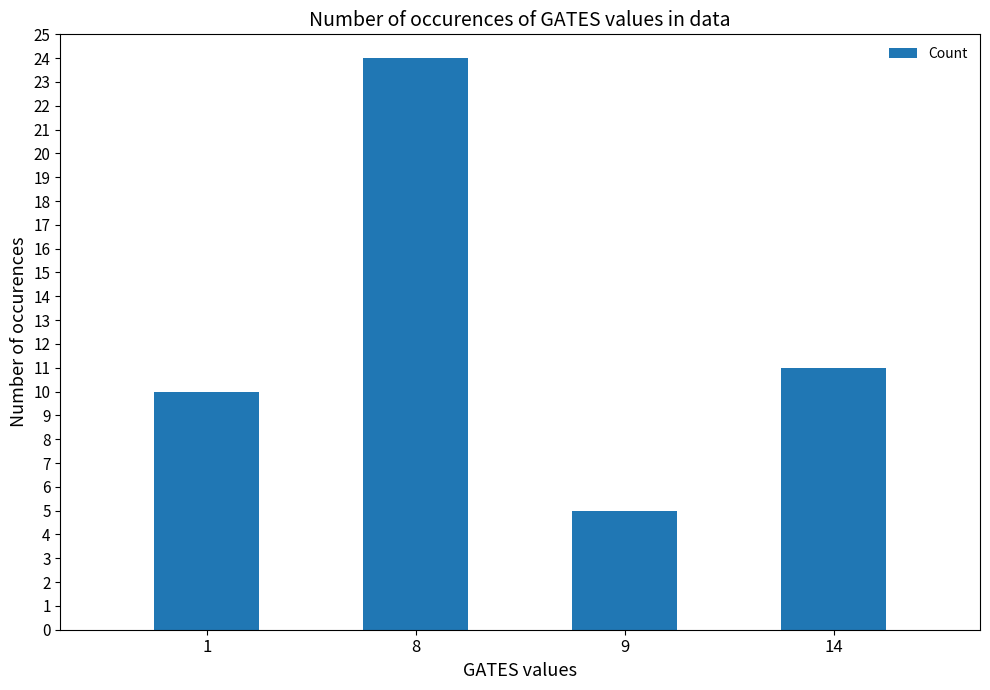

At which label is the value closest to 14?

14